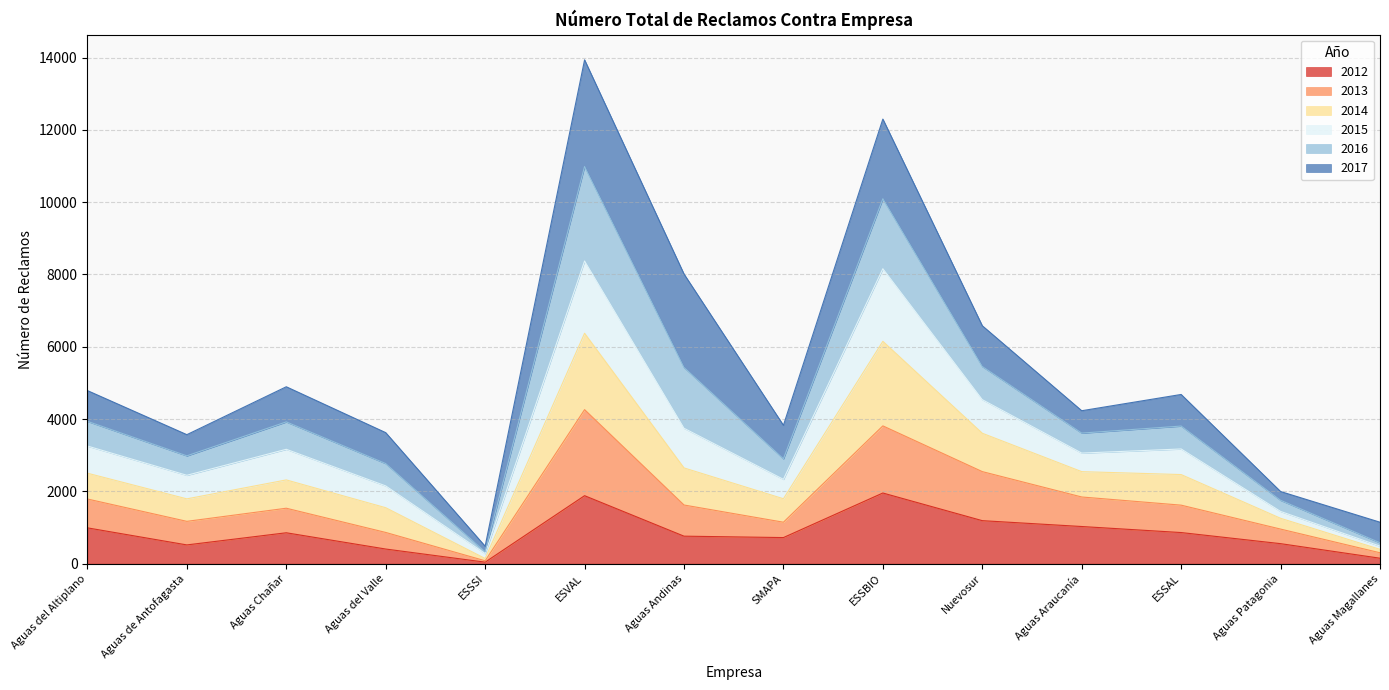

Does the chart have visible grid lines?

Yes